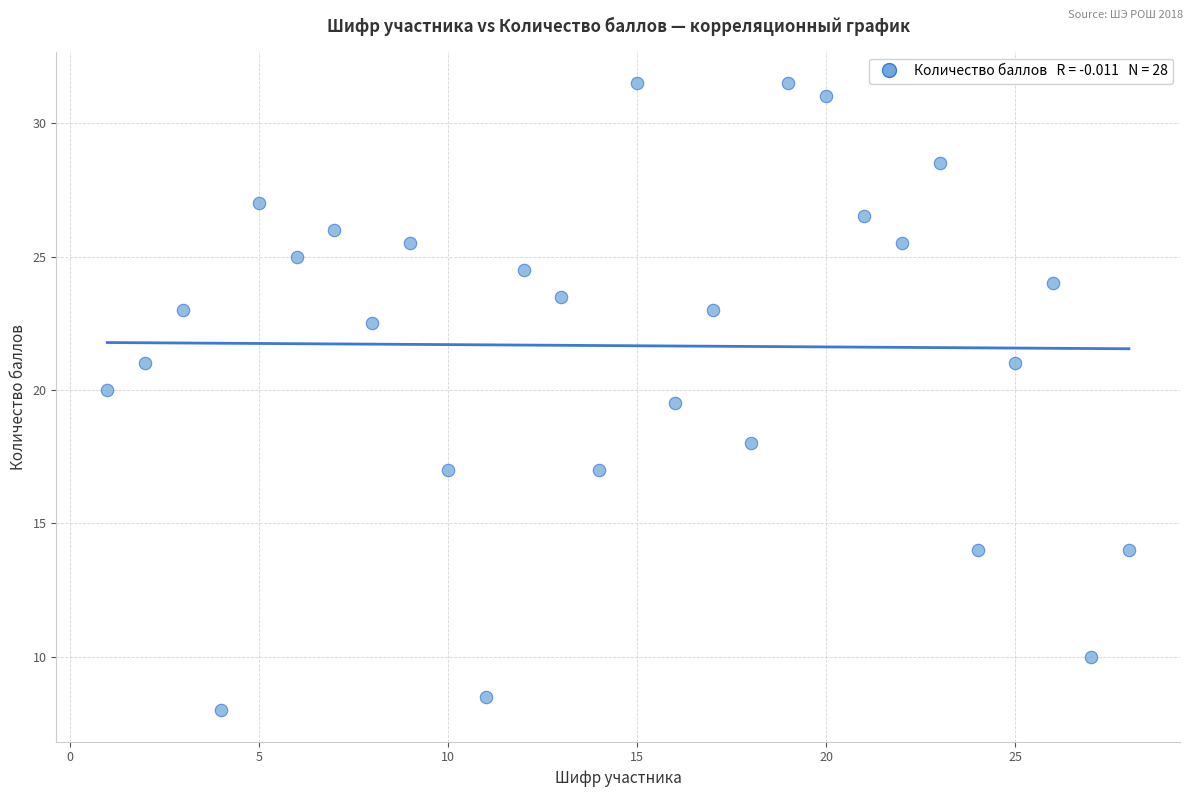

What Y value in the scatter plot is closest to 19?

19.5